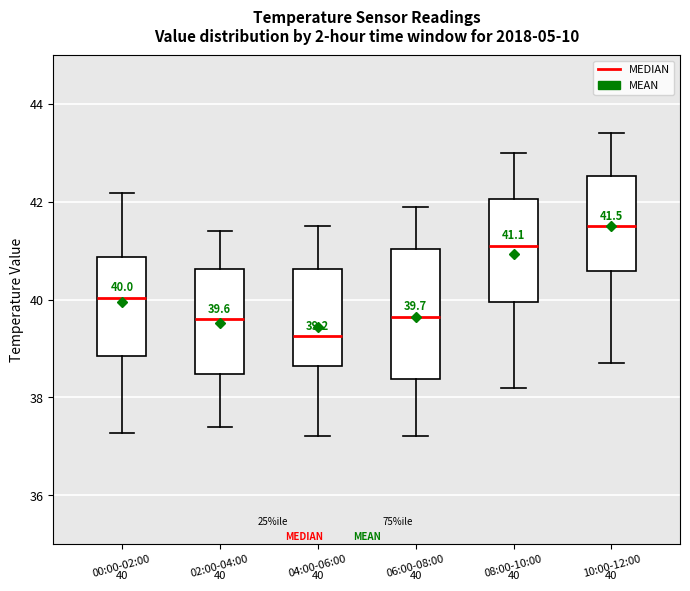

Which box is the tallest, from its lower edge to its upper edge?

06:00-08:00